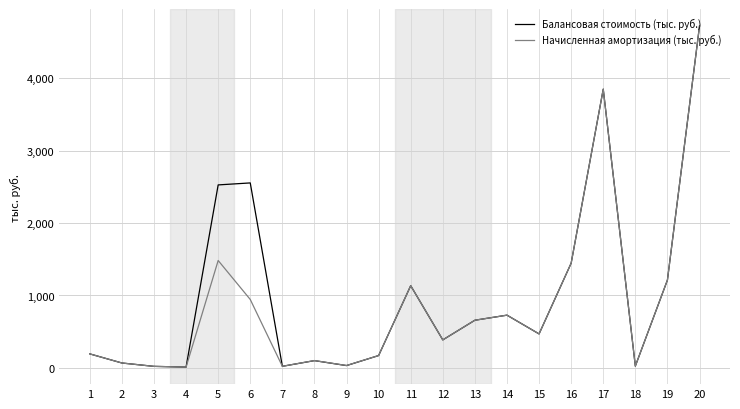

Is the value of Начисленная амортизация (тыс. руб.) at 13 greater than the value of Балансовая стоимость (тыс. руб.) at 8?

Yes